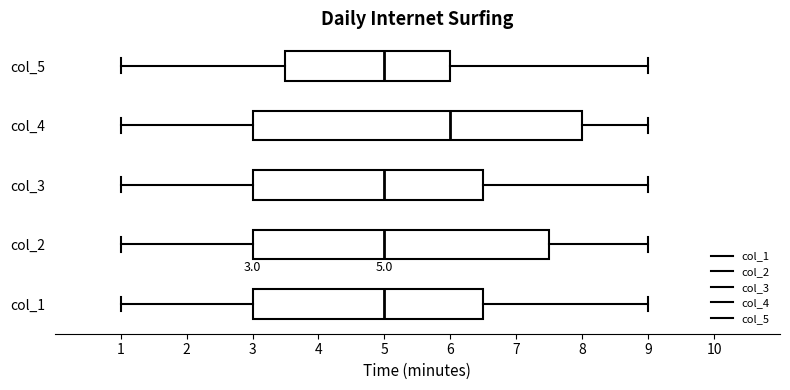

Which box is the widest, from its left edge to its right edge?

col_4